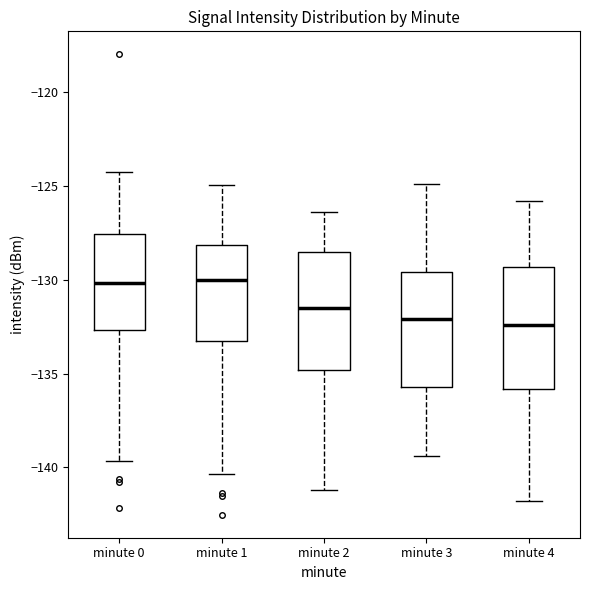

Reading left to right, transcribe this box plot: for each box, give where its median line is, the range the box spans, and where its two whiskers end, as read against the y-axis. The values are not printed on the chart, so give them approximately, as read against the axis.

minute 0: median -130.0, box -132.5 to -127.5, whiskers -139.5 to -124.0
minute 1: median -130.0, box -133.5 to -128.0, whiskers -140.5 to -125.0
minute 2: median -131.5, box -135.0 to -128.5, whiskers -141.0 to -126.5
minute 3: median -132.0, box -135.5 to -129.5, whiskers -139.5 to -125.0
minute 4: median -132.5, box -136.0 to -129.5, whiskers -142.0 to -126.0